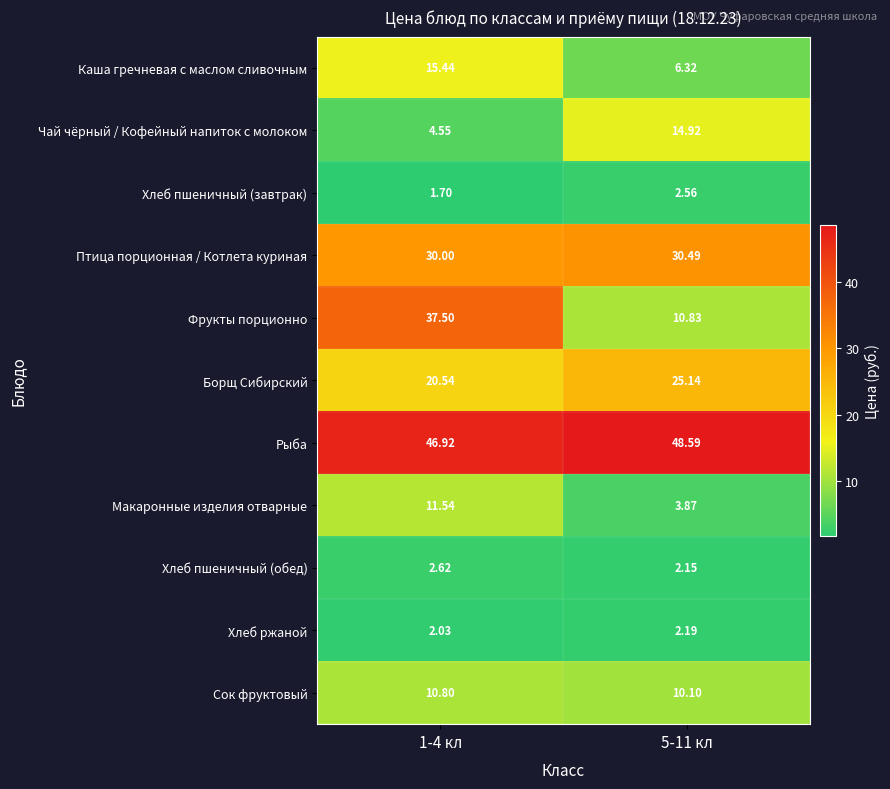

Count the number of categories in the chart.

2